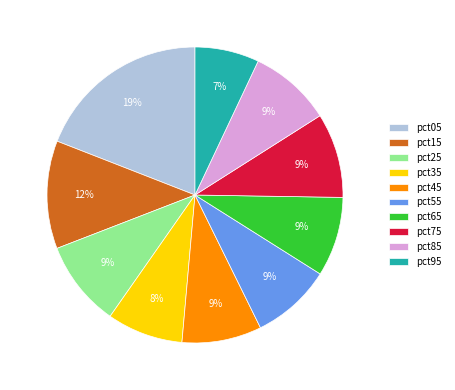

To the nearest percent, what percentage of the pie is pct85?

9%